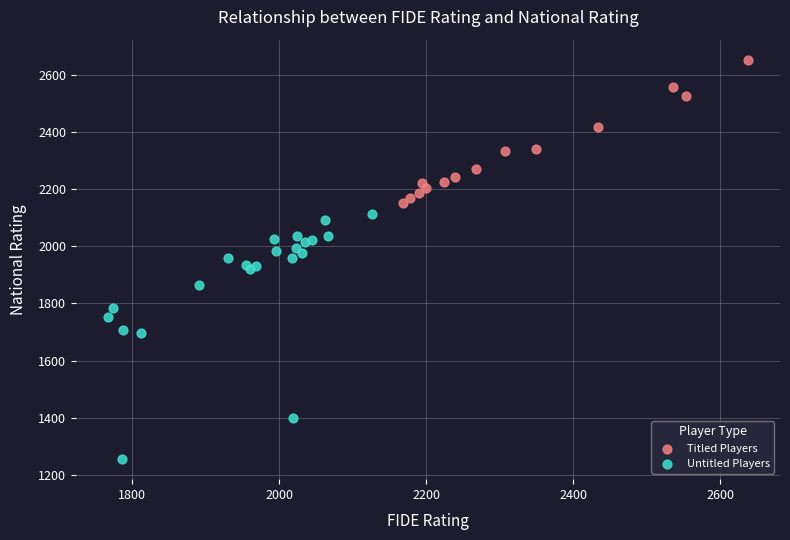

Which series contains the lowest Y value?

Untitled Players